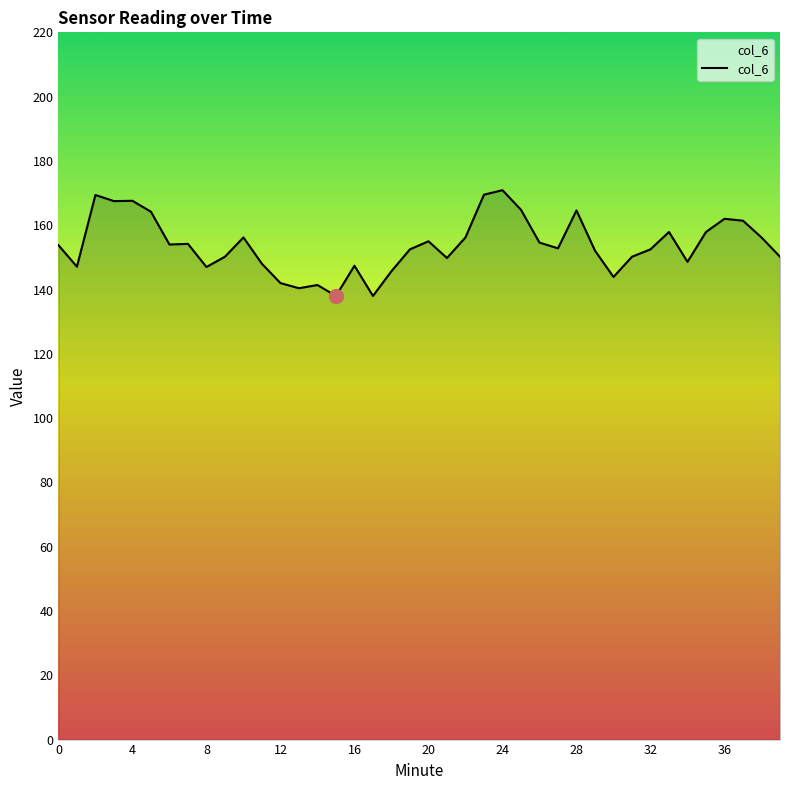

What is the maximum value shown in the chart?

170.9